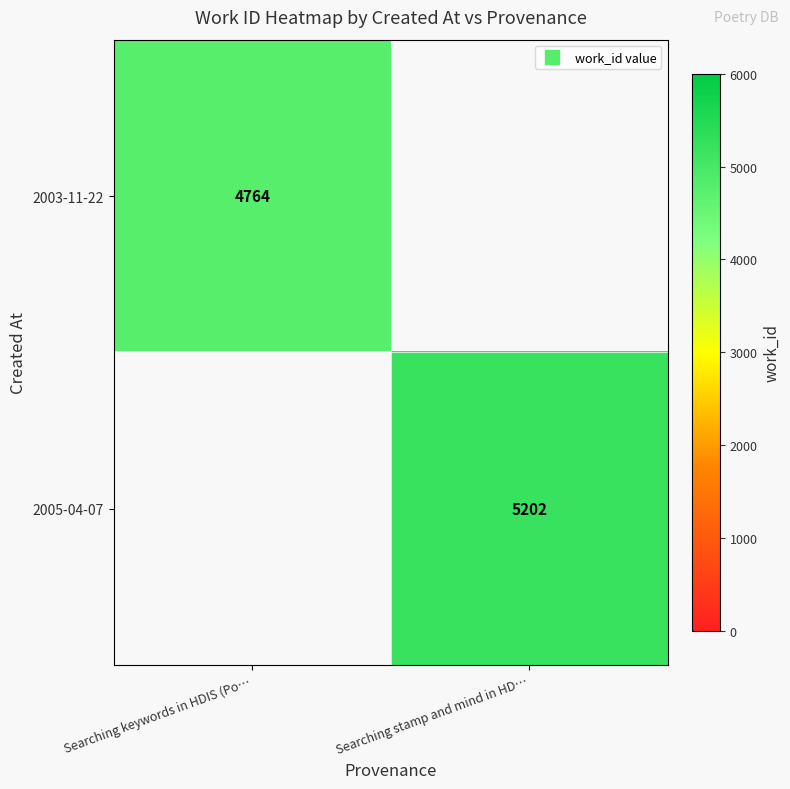

What is the highest value of the 2003-11-22 series?

4764.0